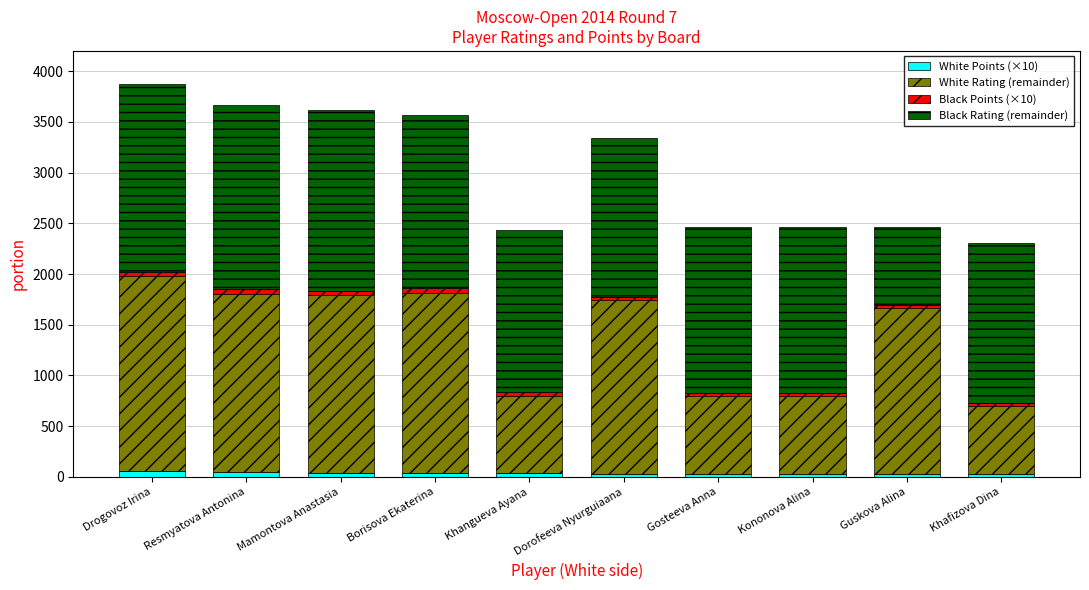

How many series are shown in this chart?

4